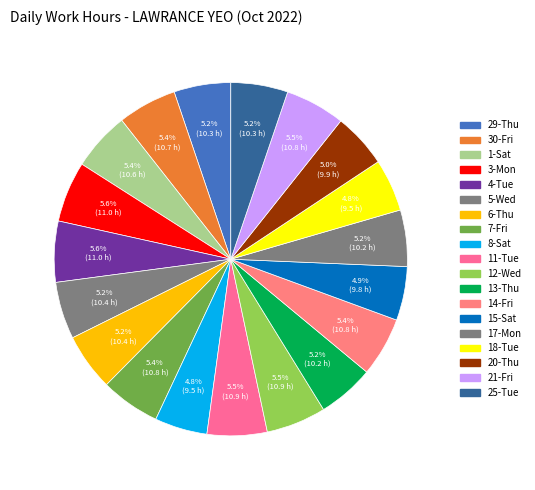

What percentage is NOT represented by 4-Tue?

94.4%